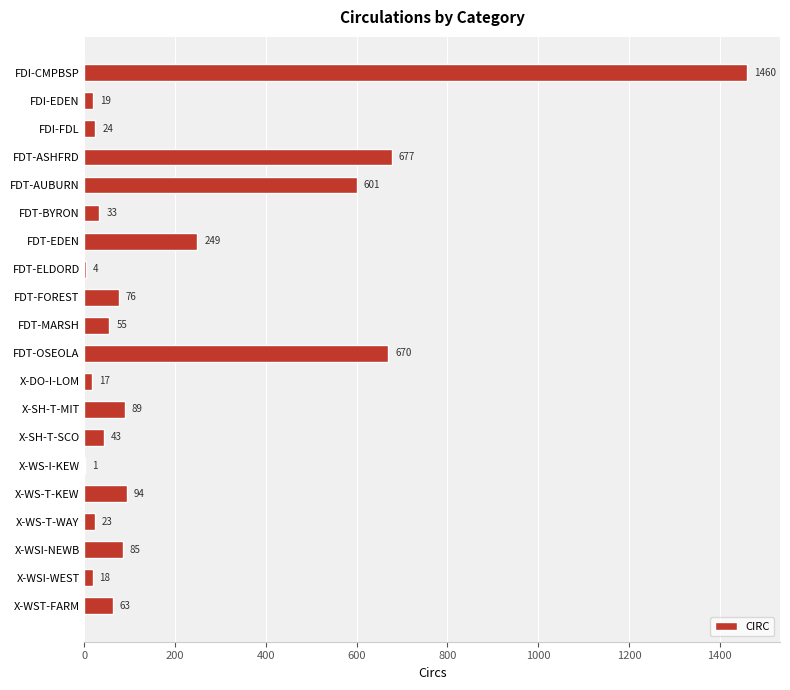

What is the maximum value shown in the chart?

1460